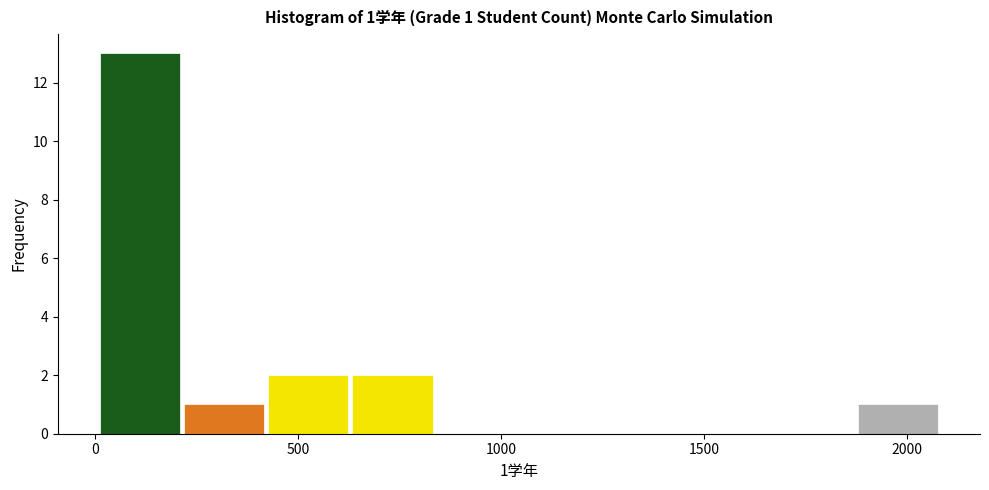

Which range on the x-axis has the tallest bar?

0 to 200